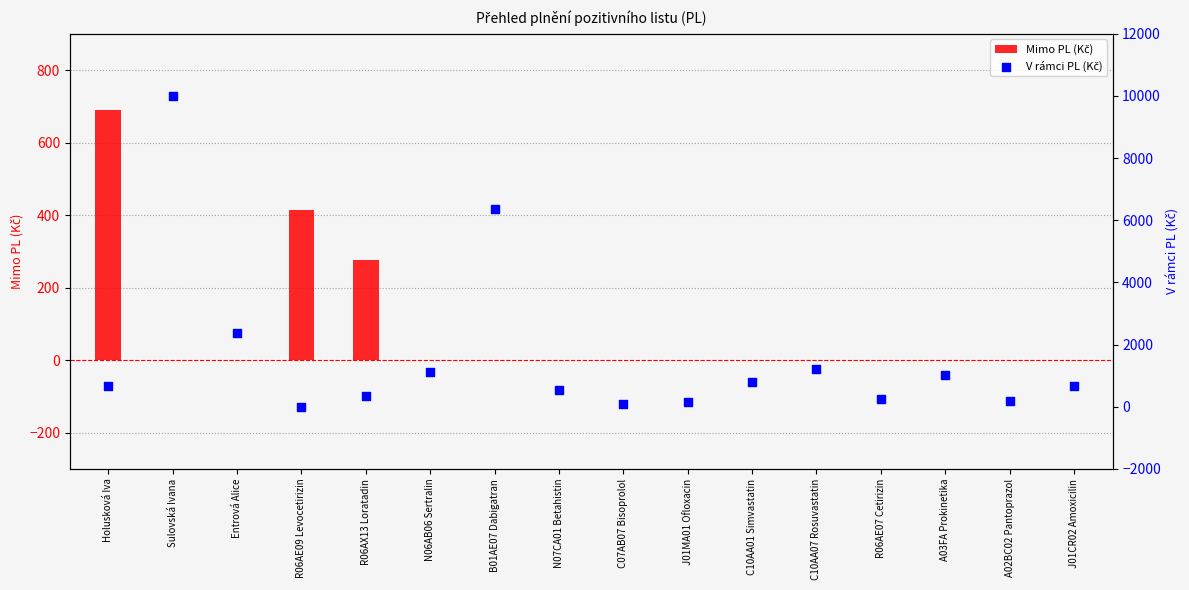

At which category is the sum across all series the highest?

Sulovská Ivana